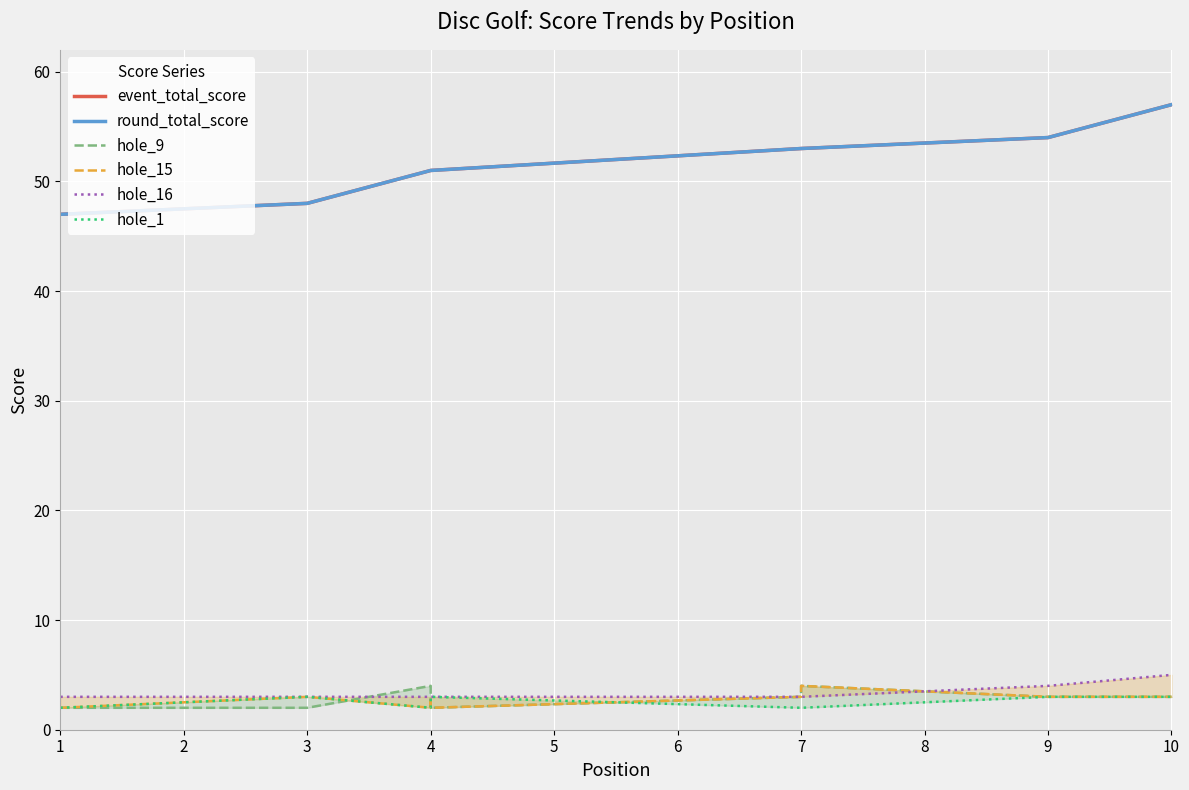

Which label corresponds to the smallest value in the chart?

1